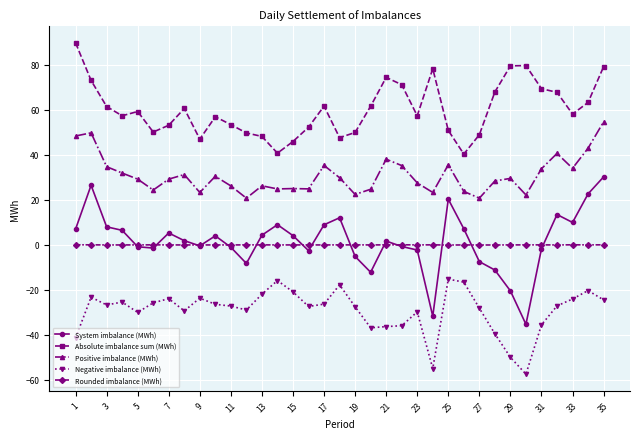

Which series has the widest spread of values?

System imbalance (MWh)